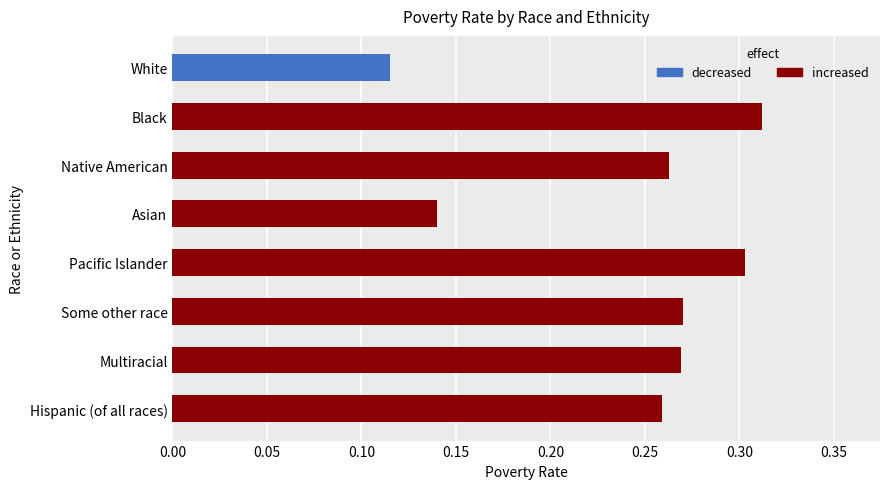

What is the difference between the maximum and minimum values?

0.2